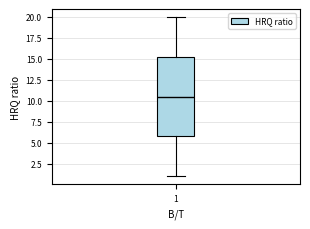

Transcribe this box plot: give where the median line is, the range the box spans, and where the two whiskers end, as read against the y-axis. The values are not printed on the chart, so give them approximately, as read against the axis.

median 10.5, box 6.0 to 15.5, whiskers 1.0 to 20.0